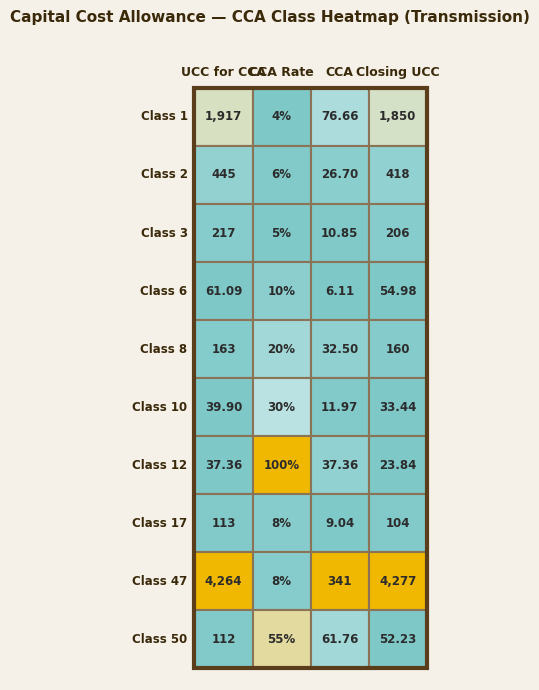

What is the difference between the maximum and second lowest values in the 3 series?

206.1